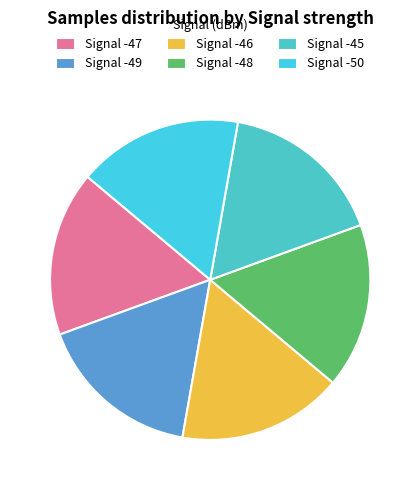

Which slice is the largest?

Signal -48